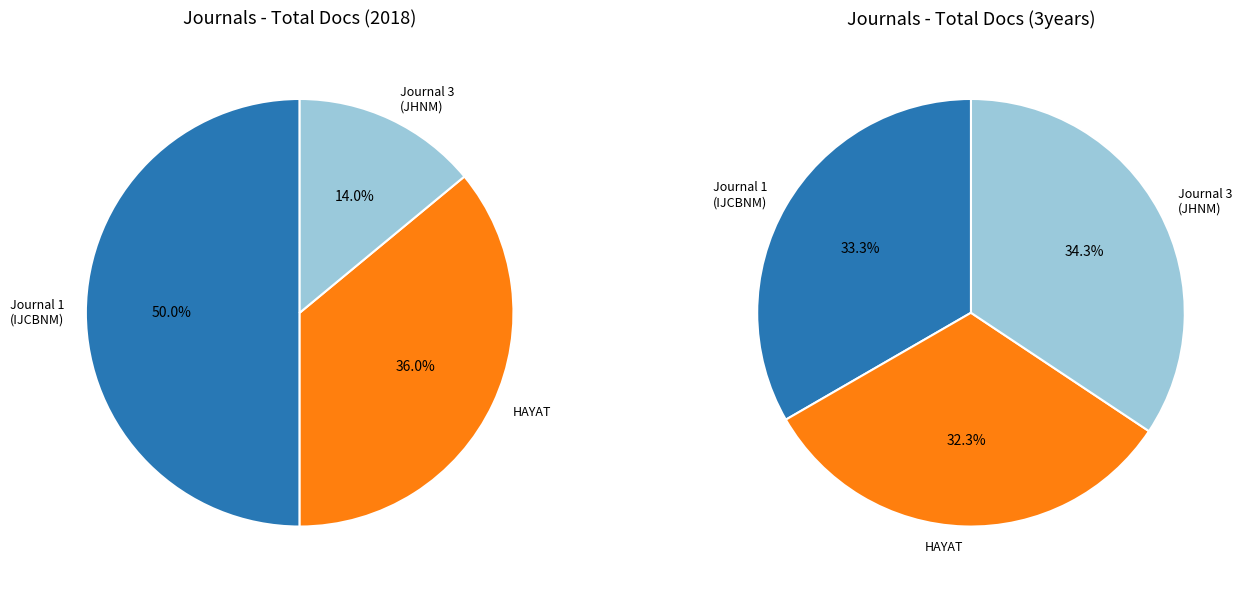

Rank the categories by value from highest to lowest.

International Journal of Community Based Nursing and Midwifery, HAYAT, Journal of Holistic Nursing and Midwifery